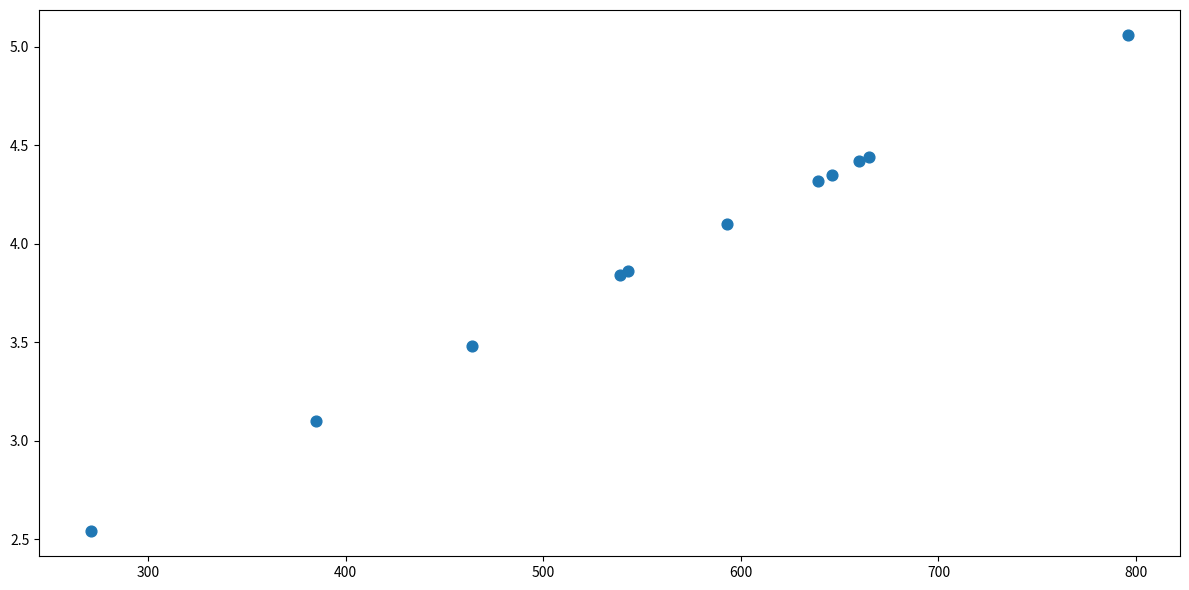

What Y value in the scatter plot is closest to 3?

3.1